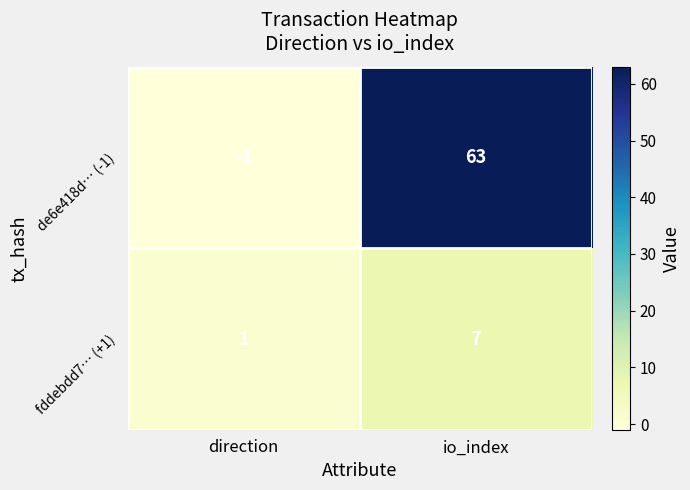

Which label corresponds to the largest value in the chart?

io_index